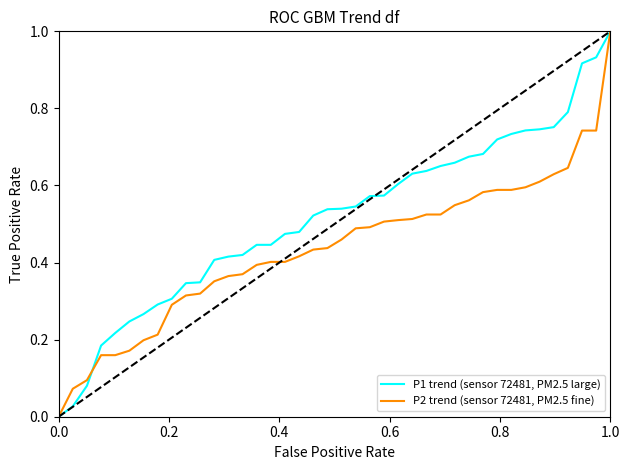

Which series has the largest total across all categories?

P1 trend (sensor 72481, PM2.5 large)